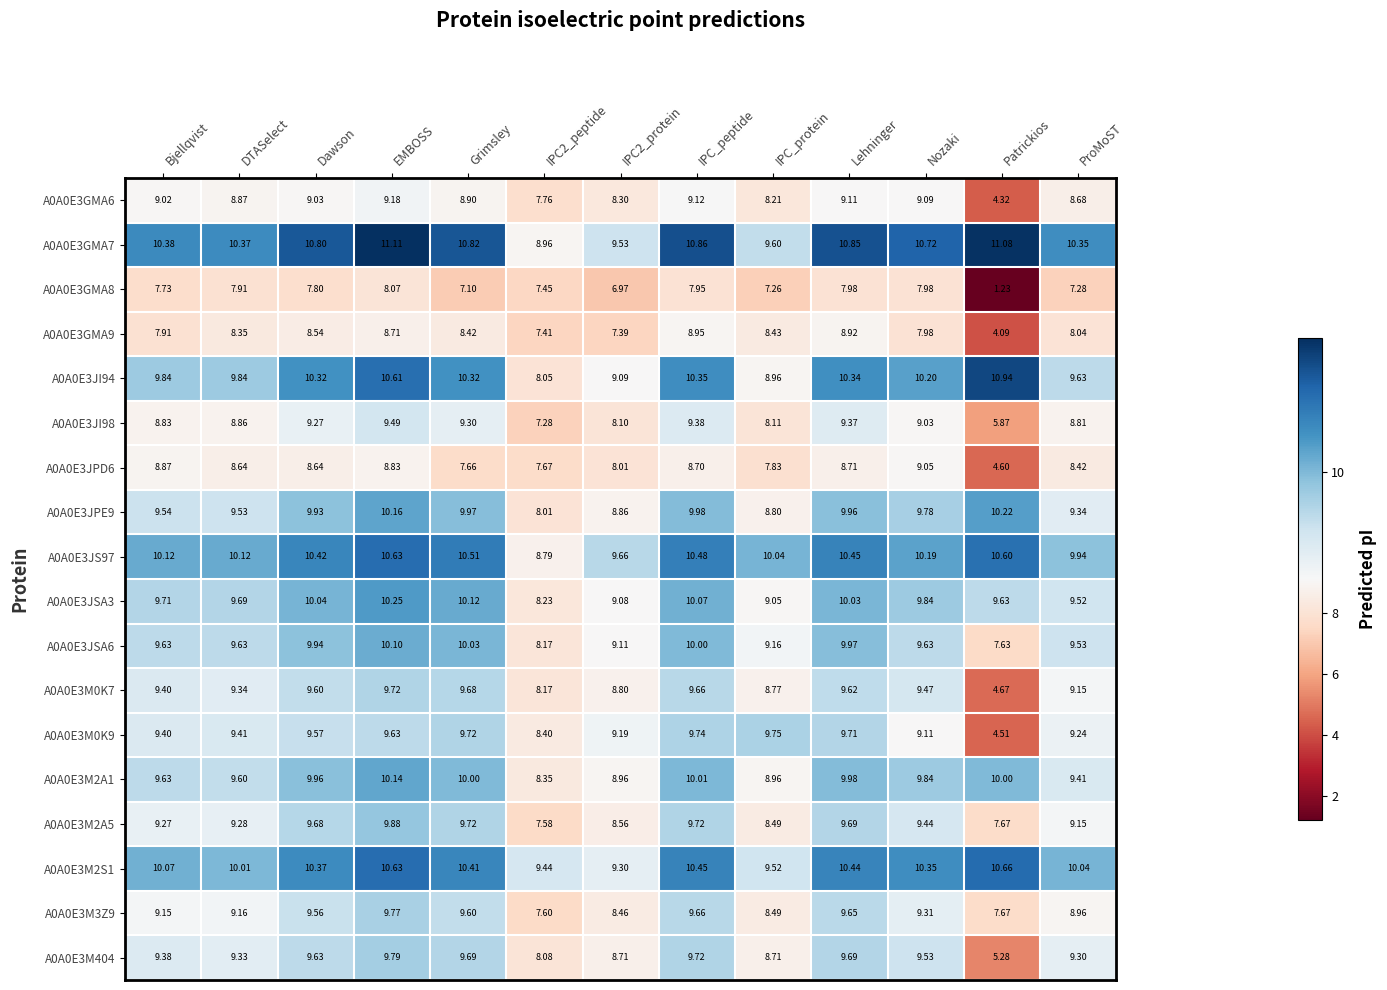

Which label corresponds to the smallest value in the chart?

Patrickios